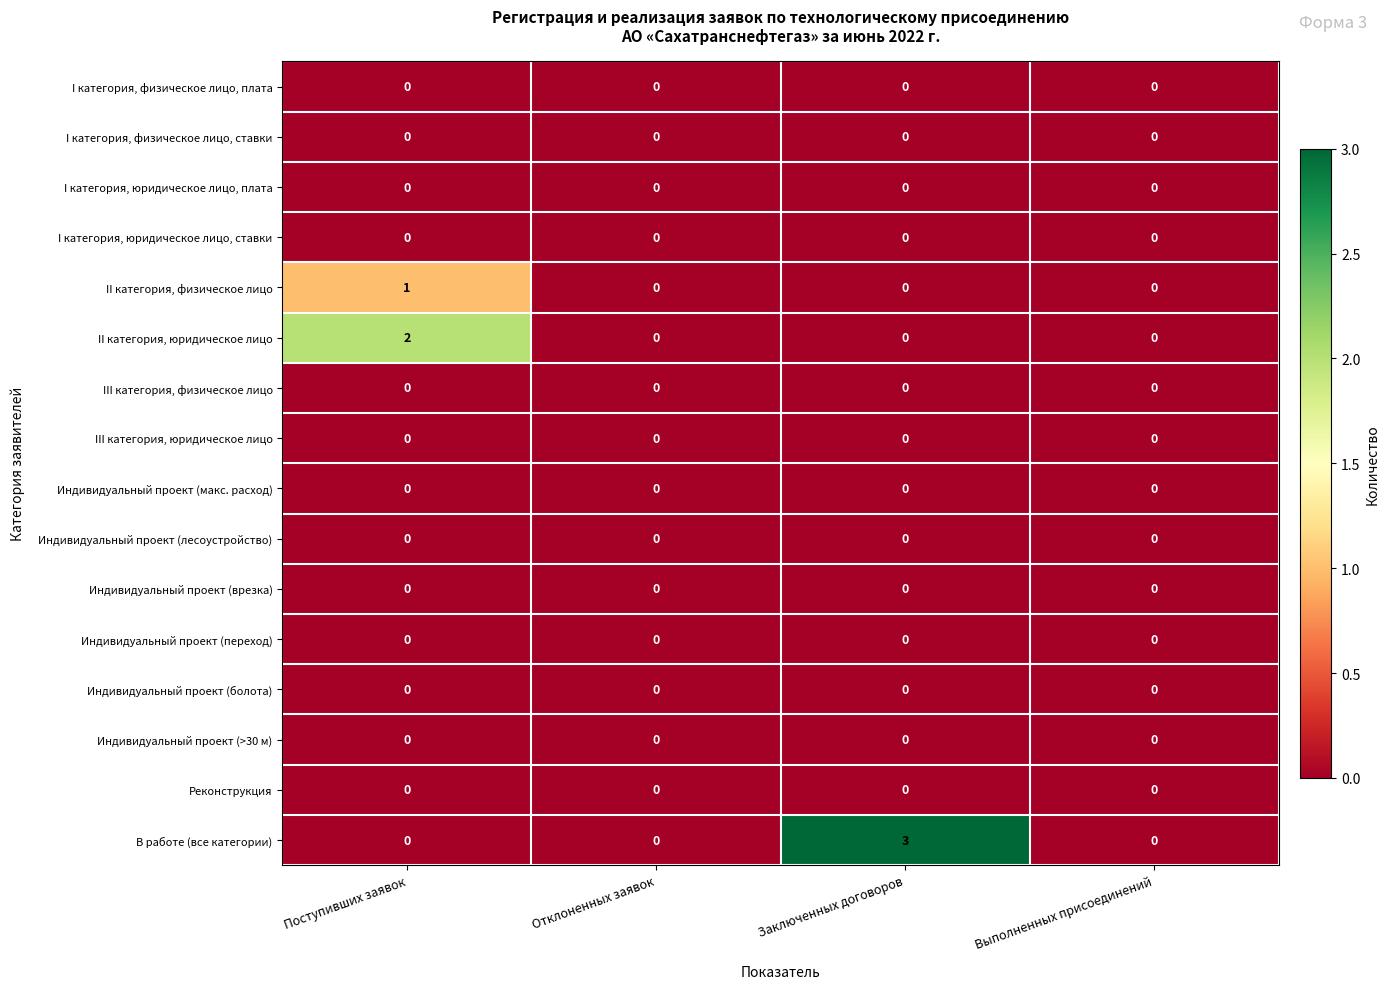

Is it true that II категория, юридическое лицо equals 2 at Поступивших заявок?

True